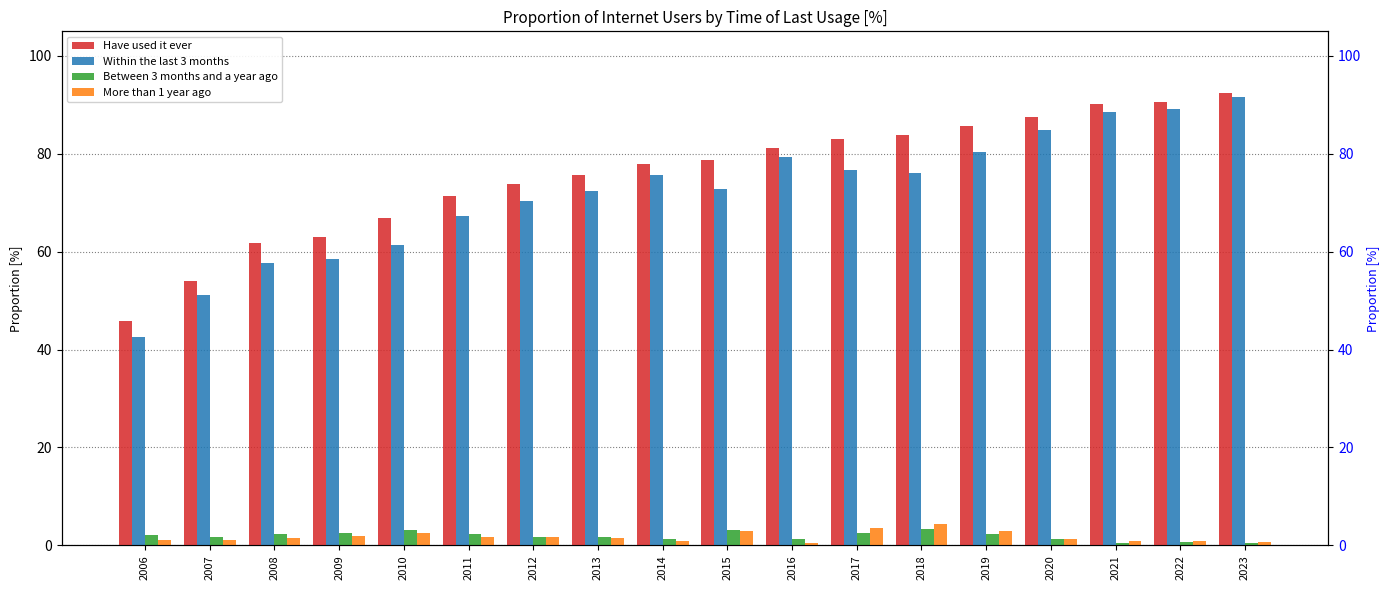

Which category has the lowest value in the More than 1 year ago series?

2016